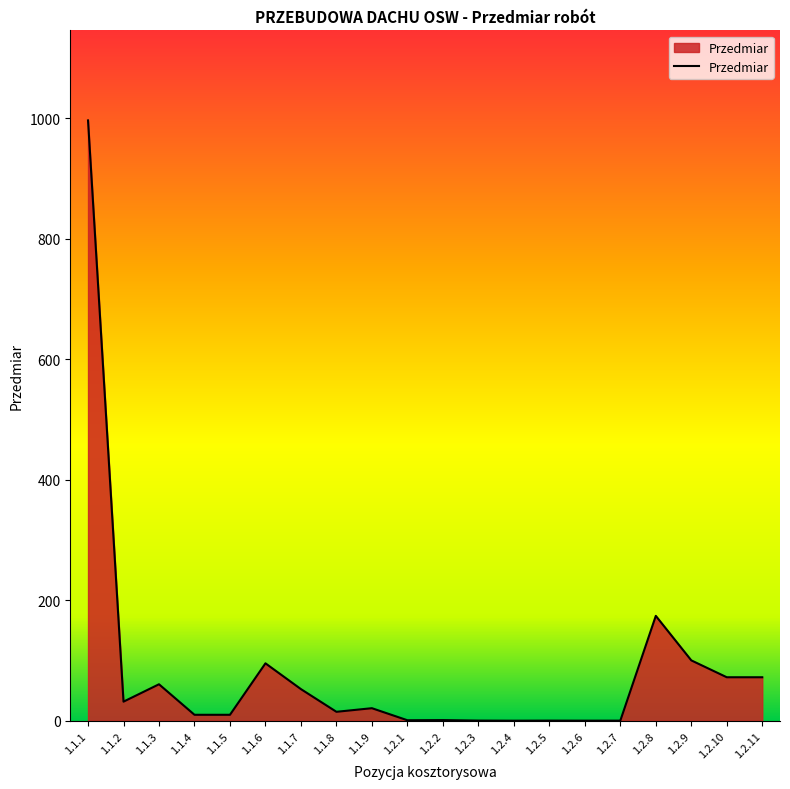

What position from the left is 1.1.6?

6